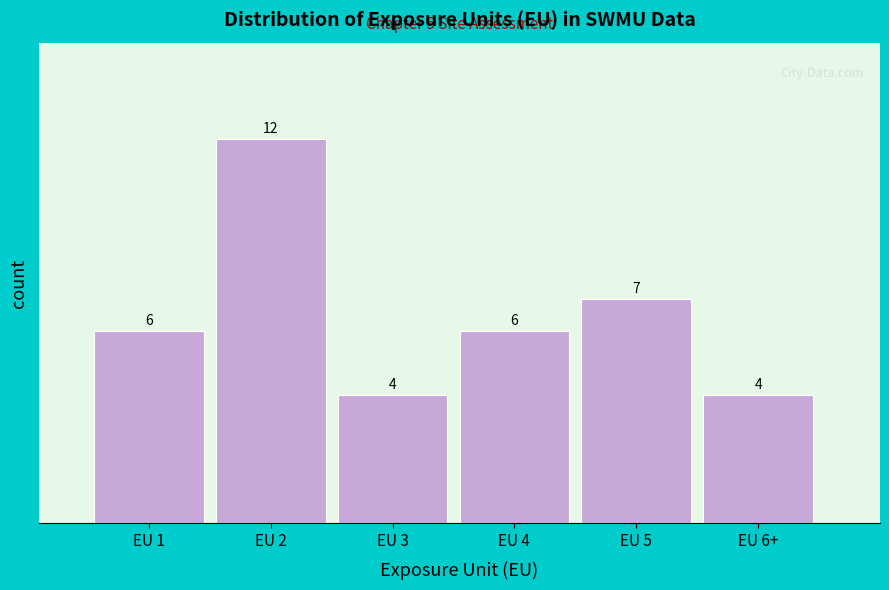

Reading left to right, list all the values displayed in this chart.

EU 1=6	EU 2=12	EU 3=4	EU 4=6	EU 5=7	EU 6+=4